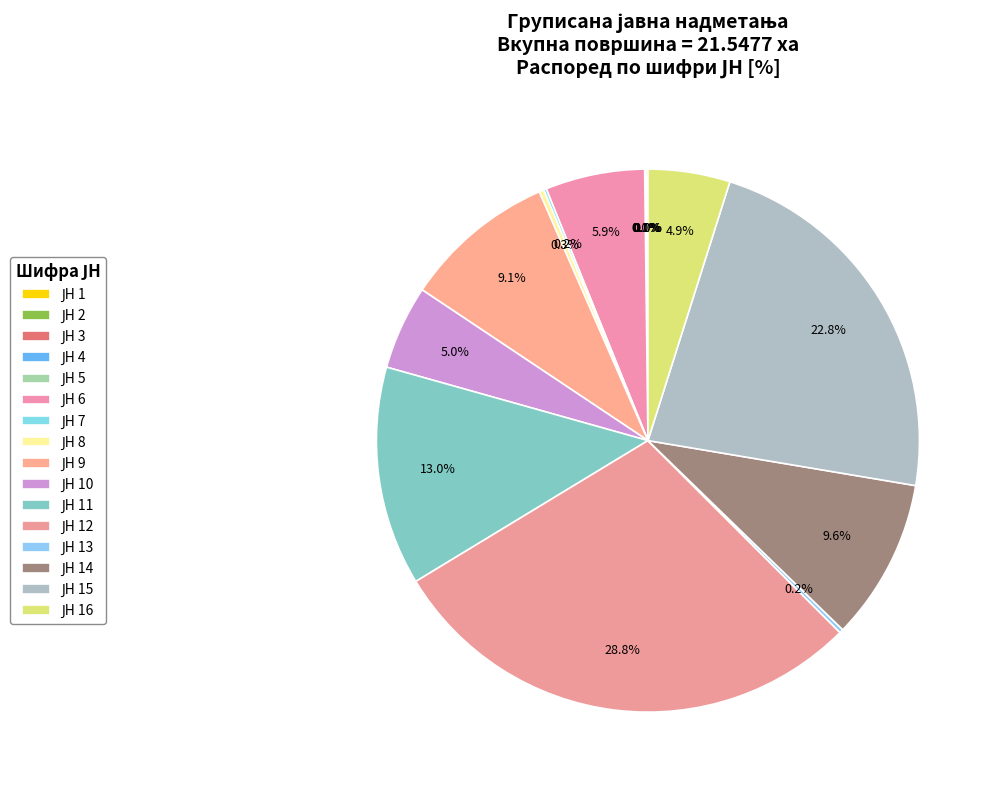

Is there a majority slice in this chart?

No